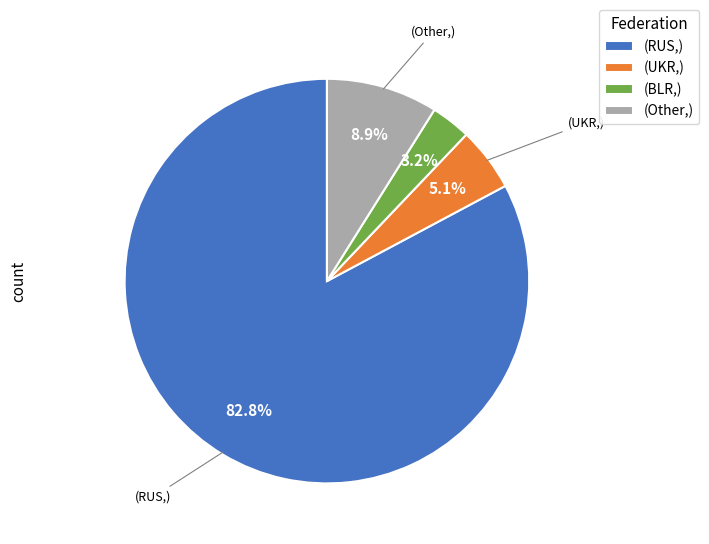

Which category accounts for the majority?

(RUS,)